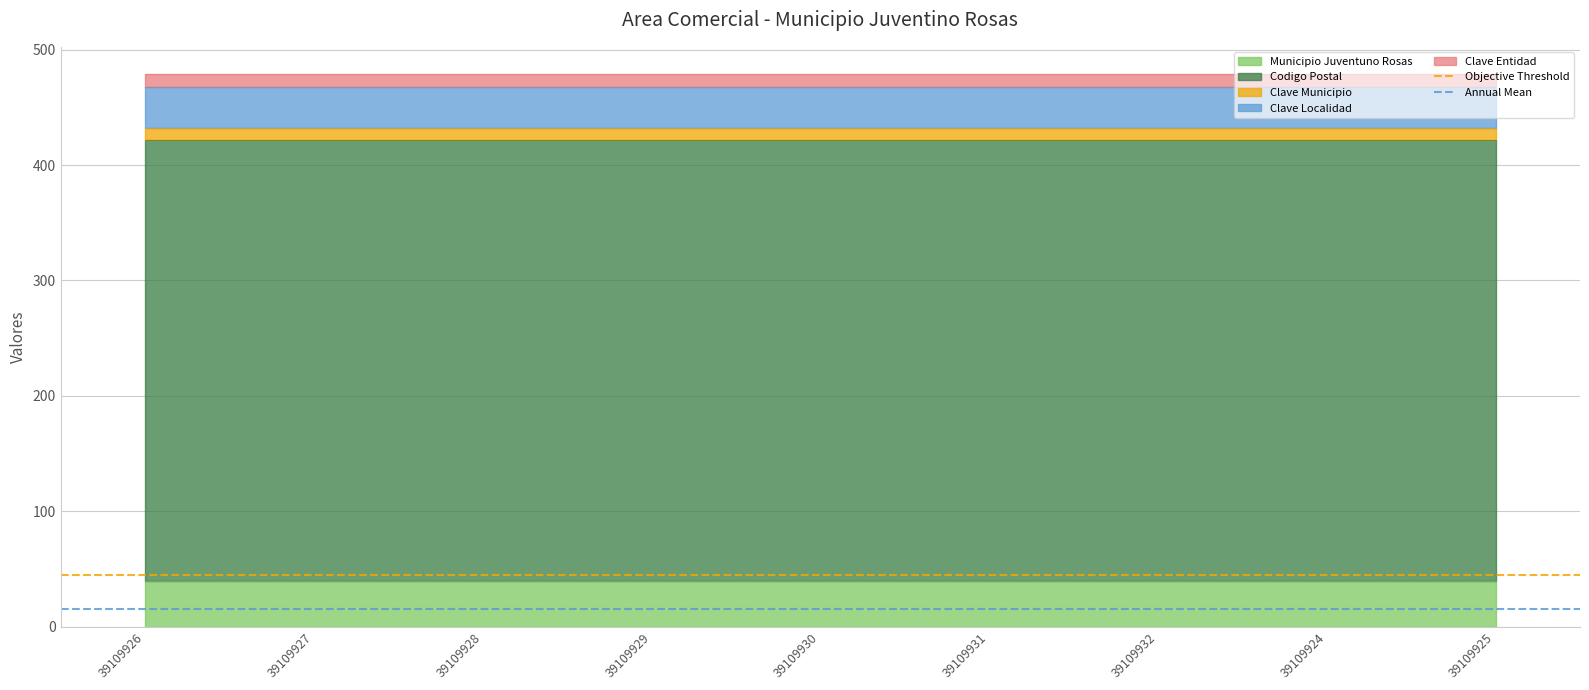

What is the average value of the Annual Mean series?

15